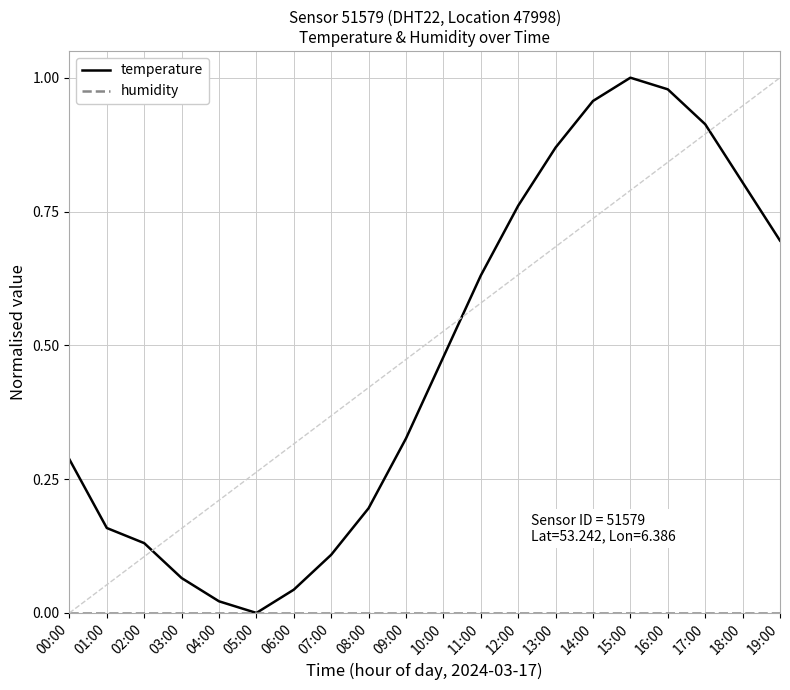

Which series has the widest spread of values?

temperature